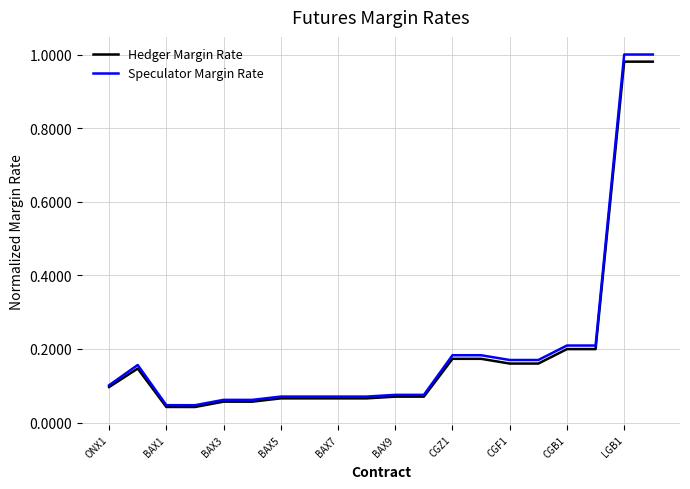

Which series has the widest spread of values?

Speculator Margin Rate